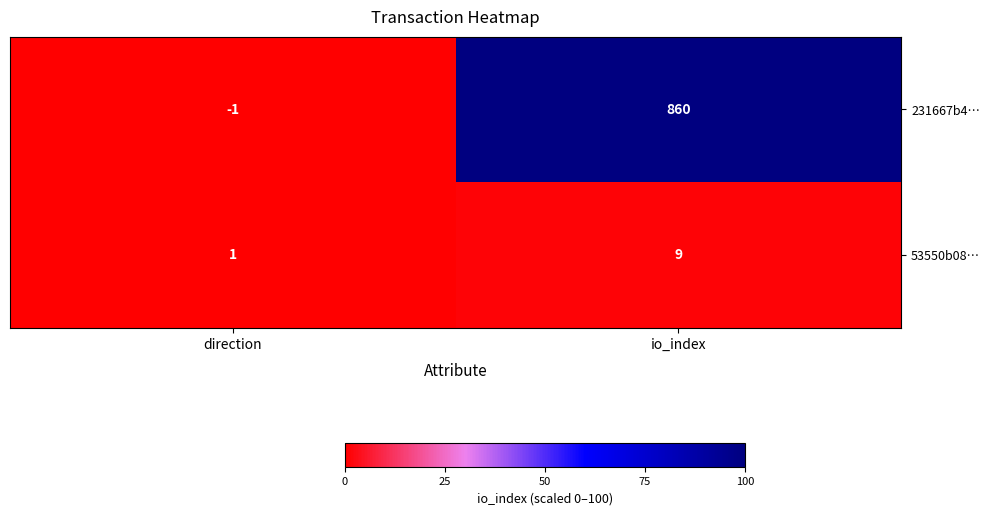

How many data points in 231667b4… are less than 860?

1